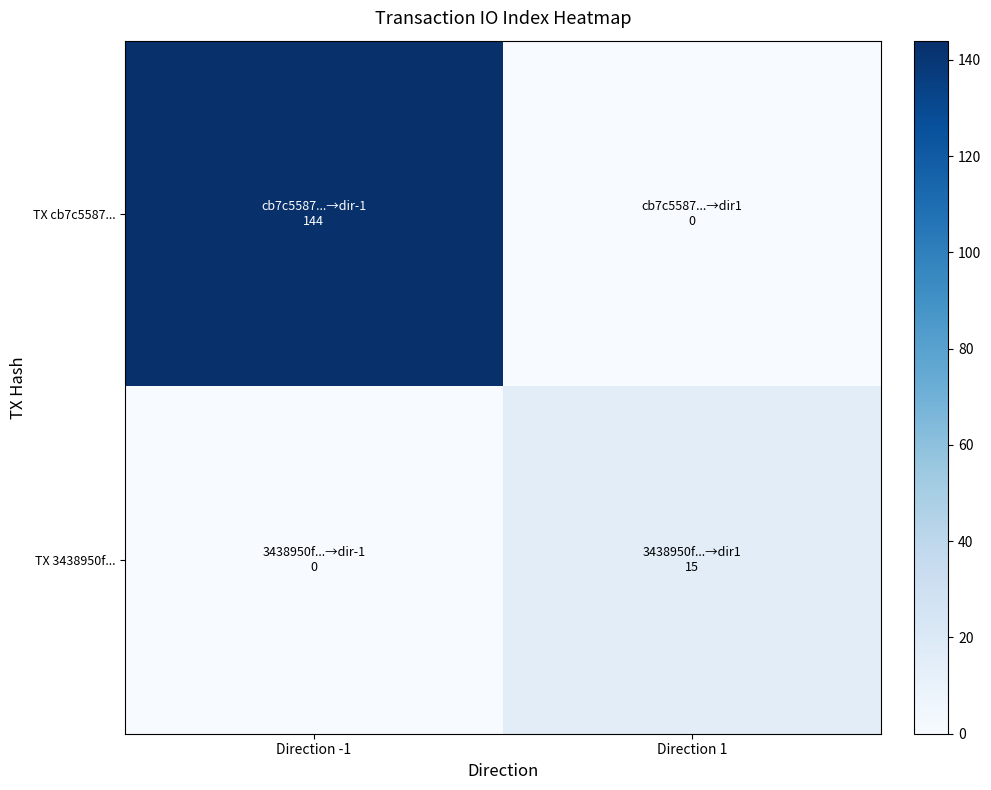

Reading left to right, extract all data points from this chart.

TX cb7c5587...: Direction -1=144	Direction 1=0
TX 3438950f...: Direction -1=0	Direction 1=15